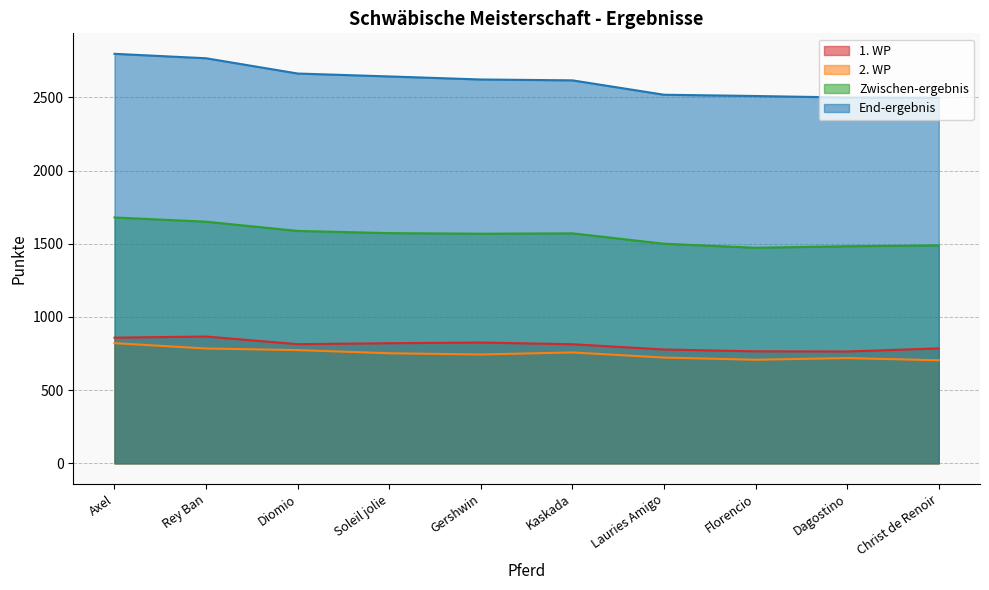

What is the average value of the Zwischen-ergebnis series?

1557.4